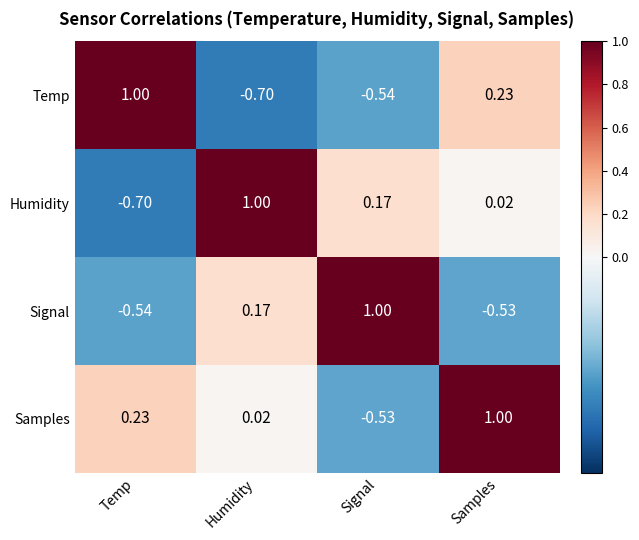

How many negative values does the Signal series have?

2